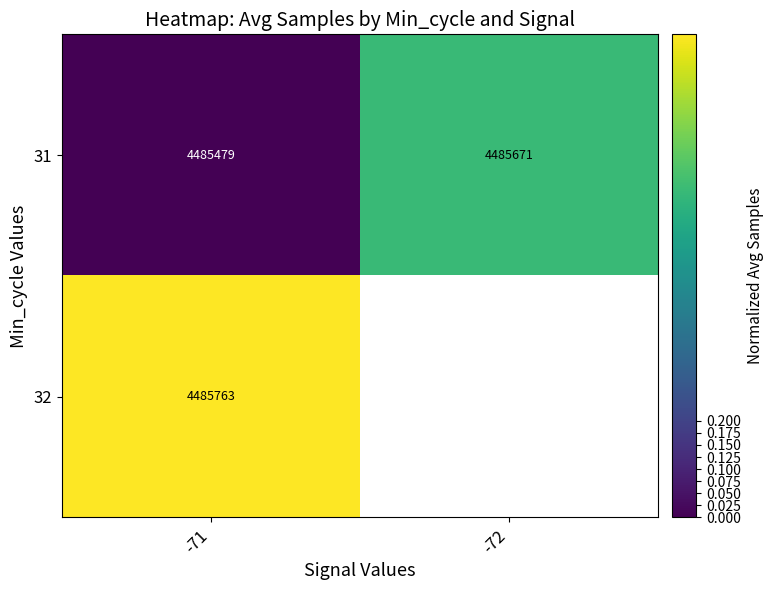

Rank the categories by 31 value from lowest to highest.

-71, -72